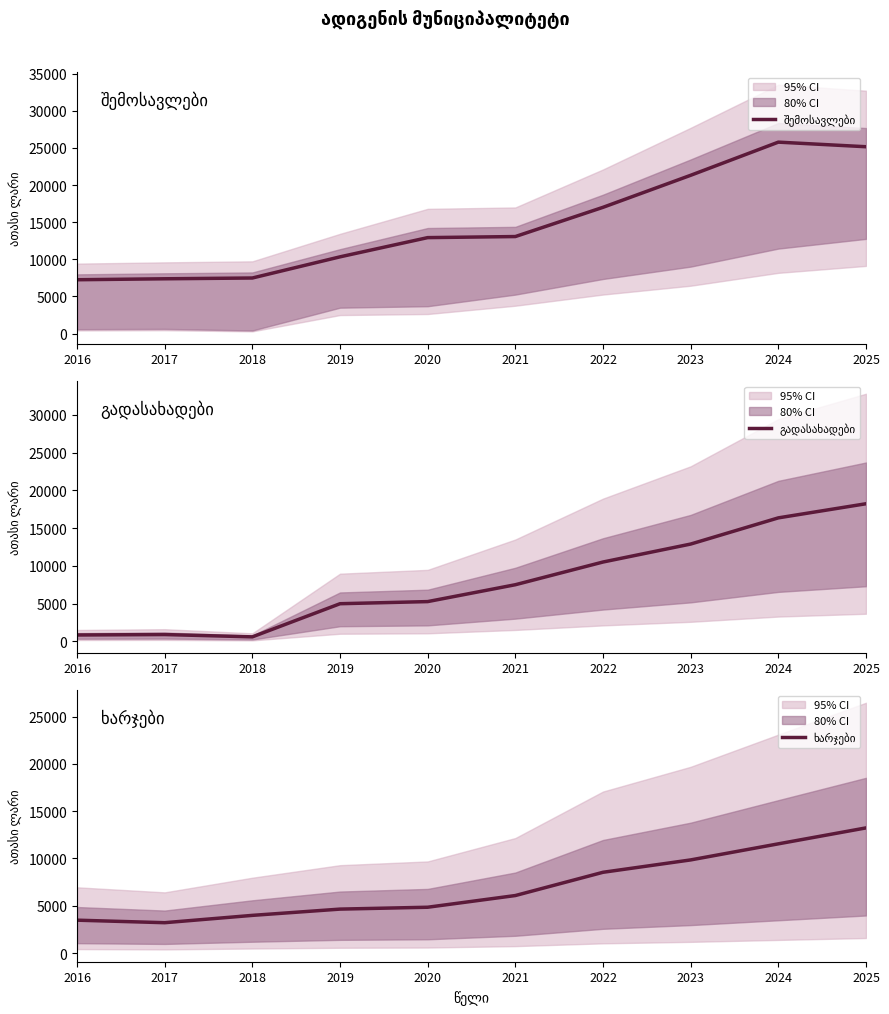

What is the average value of the გადასახადები series?

7794.7